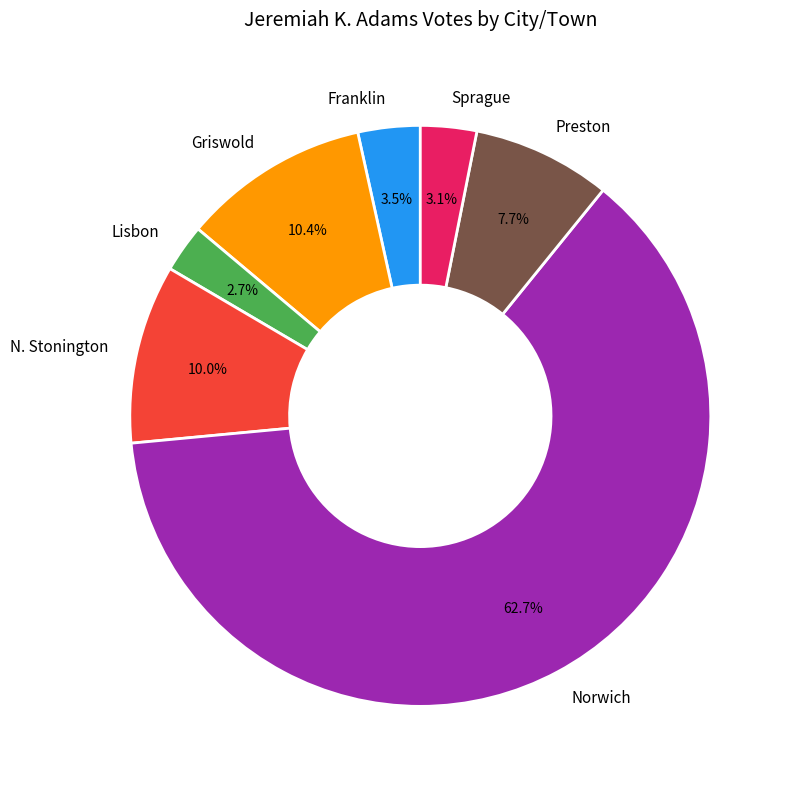

Which has a higher value, Franklin or Griswold?

Griswold